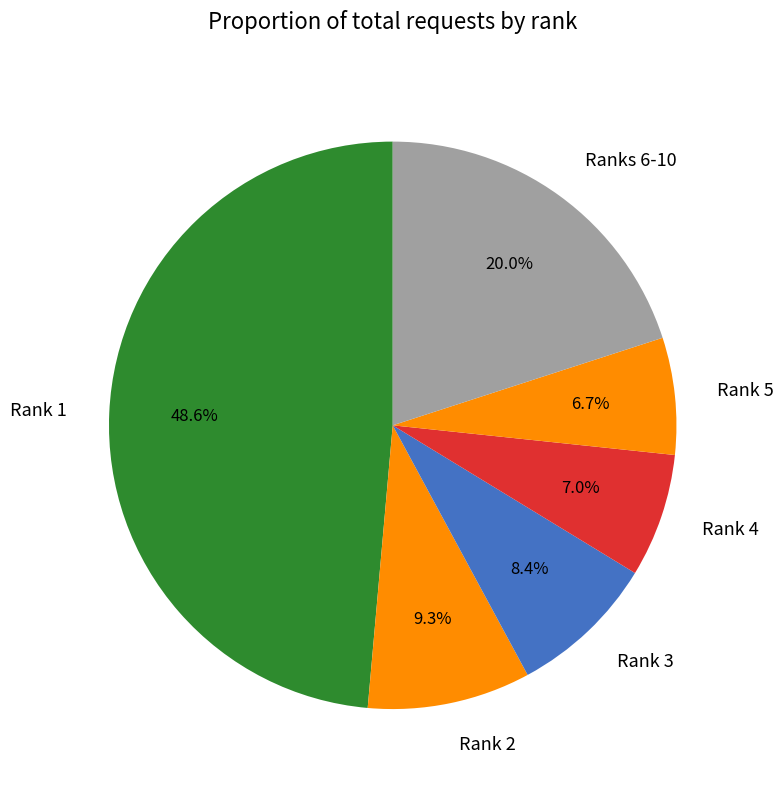

How much of the chart is everything except Rank 1?

51.4%